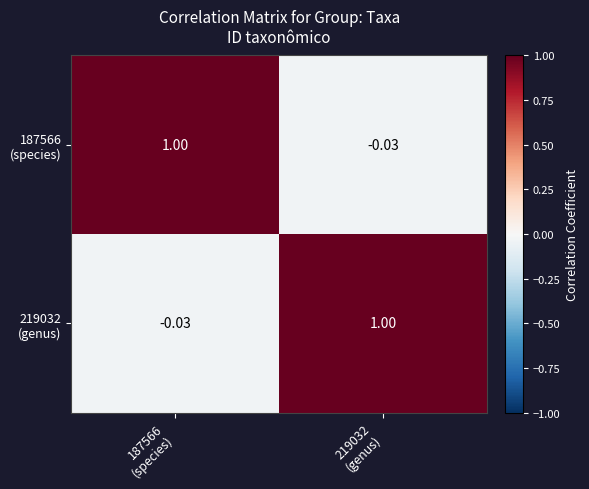

How many data points does each series have?

2